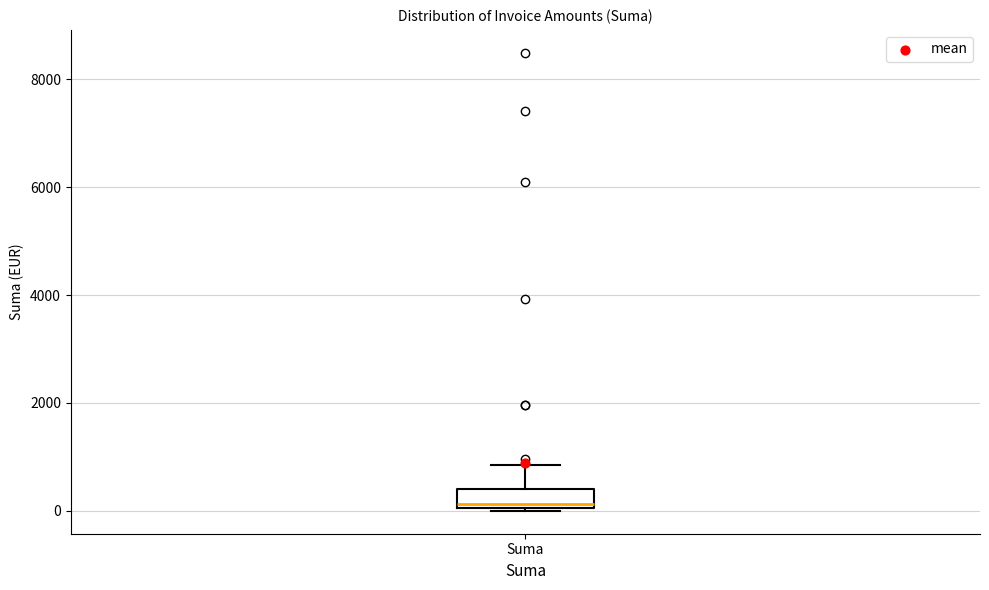

Read this box plot against the y-axis: the position of the median line, the range covered by the box, and the ends of both whiskers. The values are not printed on the chart, so give them approximately, as read against the axis.

median 200, box 0 to 400, whiskers 0 to 800